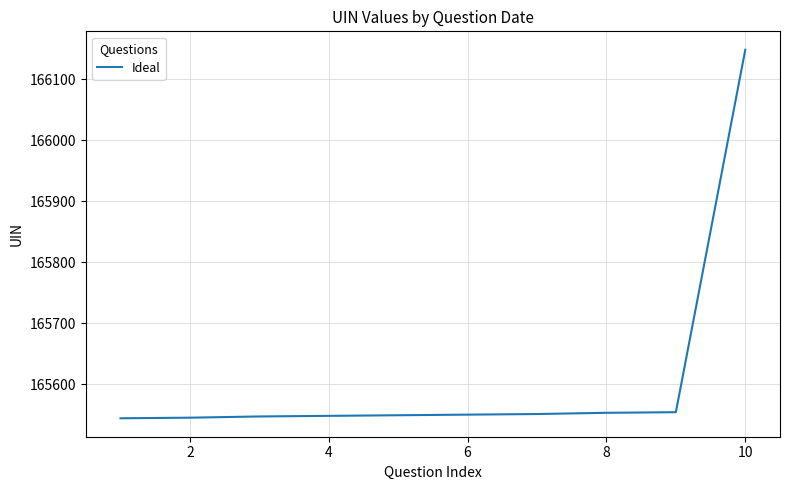

What is the difference between the maximum and minimum values?

604